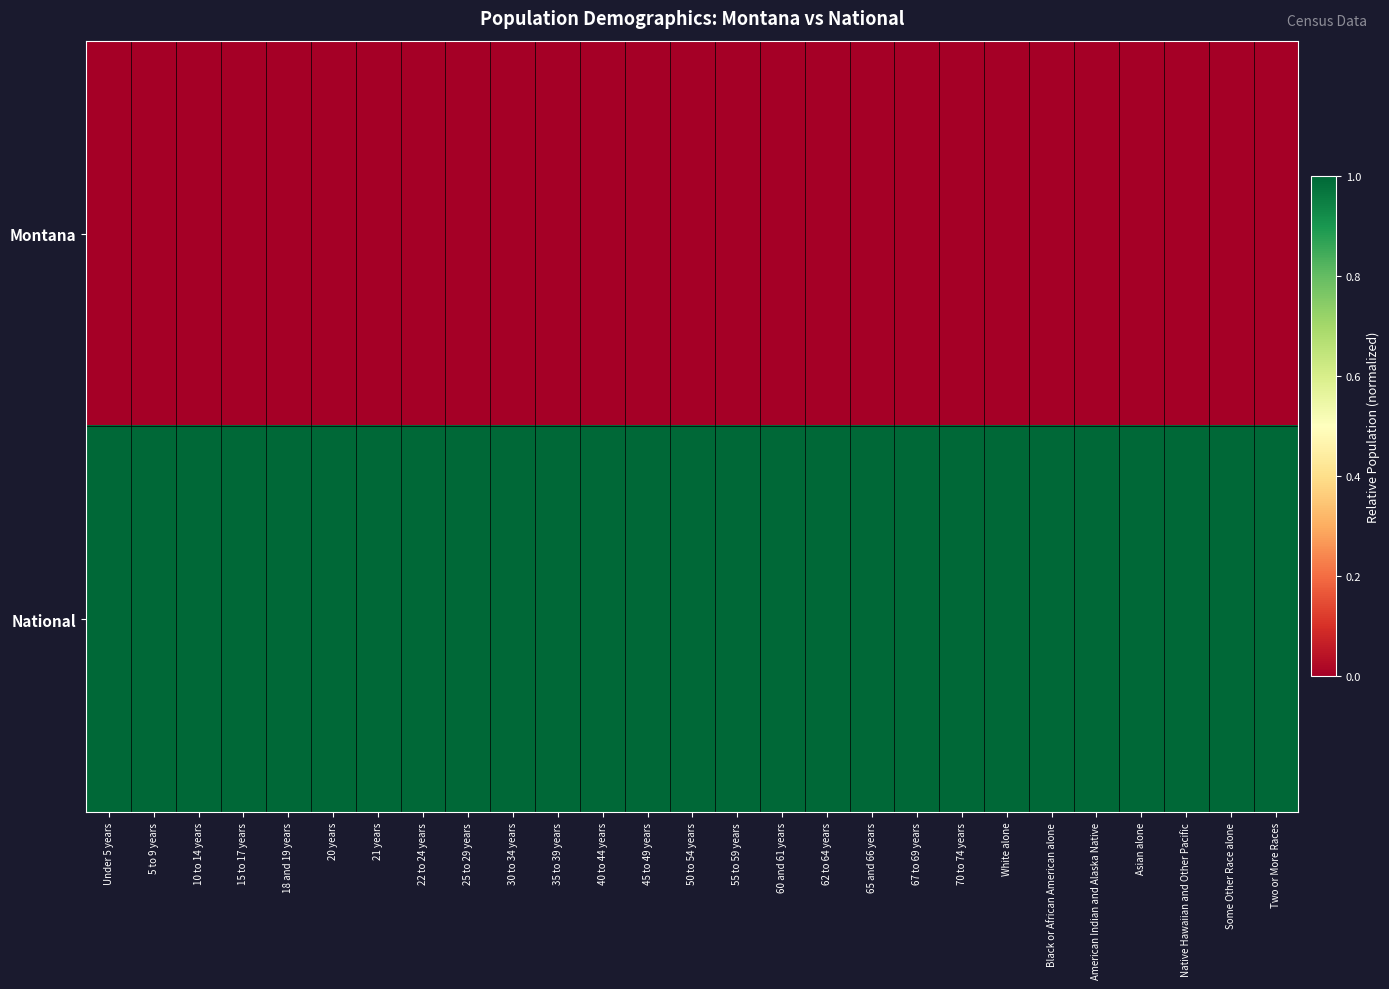

Reading left to right, extract all data points from this chart.

Montana: Under 5 years=0.0	5 to 9 years=0.0	10 to 14 years=0.0	15 to 17 years=0.0	18 and 19 years=0.0	20 years=0.0	21 years=0.0	22 to 24 years=0.0	25 to 29 years=0.0	30 to 34 years=0.0	35 to 39 years=0.0	40 to 44 years=0.0	45 to 49 years=0.0	50 to 54 years=0.0	55 to 59 years=0.0	60 and 61 years=0.0	62 to 64 years=0.0	65 and 66 years=0.0	67 to 69 years=0.0	70 to 74 years=0.0	White alone=0.0	Black or African American alone=0.0	American Indian and Alaska Native=0.0	Asian alone=0.0	Native Hawaiian and Other Pacific=0.0	Some Other Race alone=0.0	Two or More Races=0.0
National: Under 5 years=1.0	5 to 9 years=1.0	10 to 14 years=1.0	15 to 17 years=1.0	18 and 19 years=1.0	20 years=1.0	21 years=1.0	22 to 24 years=1.0	25 to 29 years=1.0	30 to 34 years=1.0	35 to 39 years=1.0	40 to 44 years=1.0	45 to 49 years=1.0	50 to 54 years=1.0	55 to 59 years=1.0	60 and 61 years=1.0	62 to 64 years=1.0	65 and 66 years=1.0	67 to 69 years=1.0	70 to 74 years=1.0	White alone=1.0	Black or African American alone=1.0	American Indian and Alaska Native=1.0	Asian alone=1.0	Native Hawaiian and Other Pacific=1.0	Some Other Race alone=1.0	Two or More Races=1.0